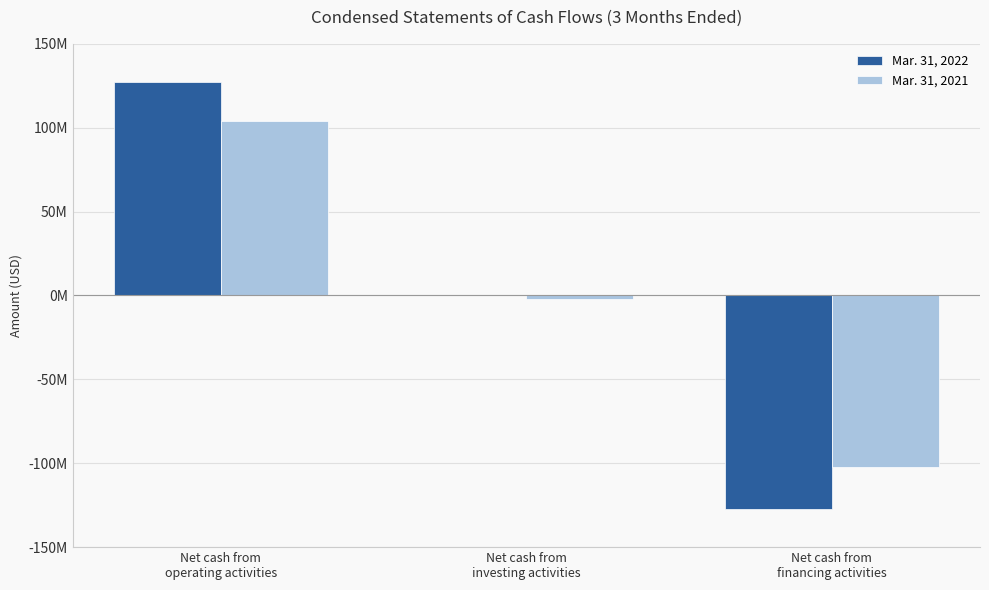

What is the minimum value for Mar. 31, 2021?

-102227000